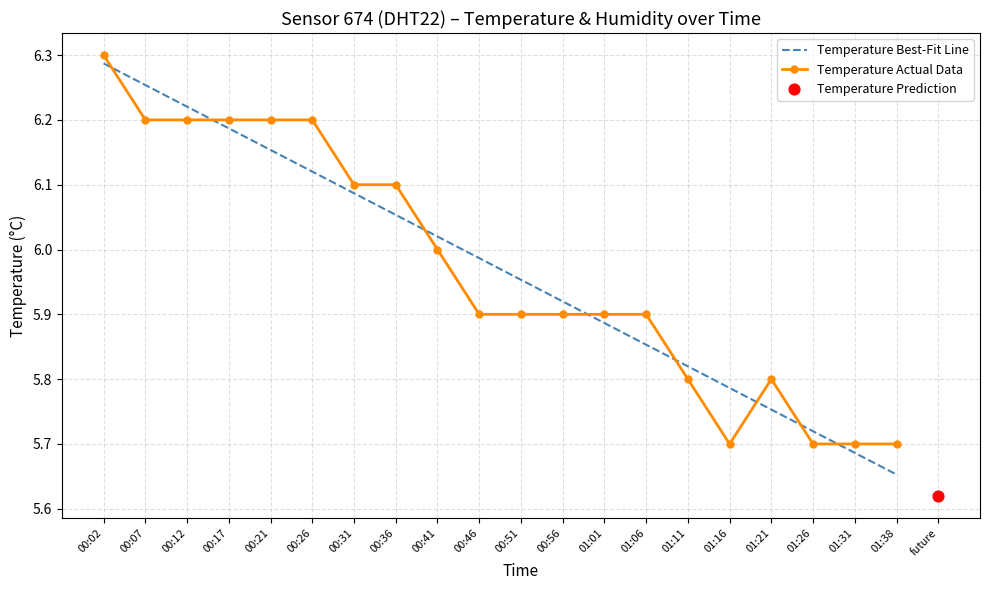

At how many categories does at least one series exceed 6?

9